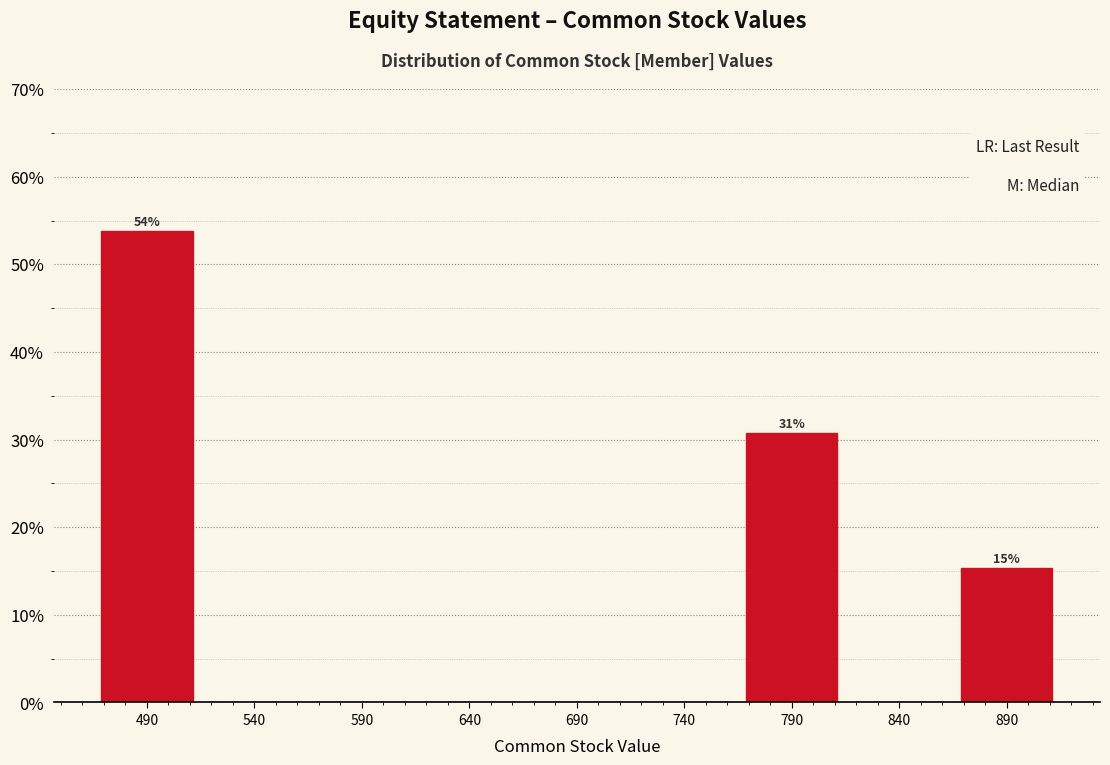

Reading left to right, transcribe all the data shown in this chart.

490=53.8	540=0.0	590=0.0	640=0.0	690=0.0	740=0.0	790=30.8	840=0.0	890=15.4